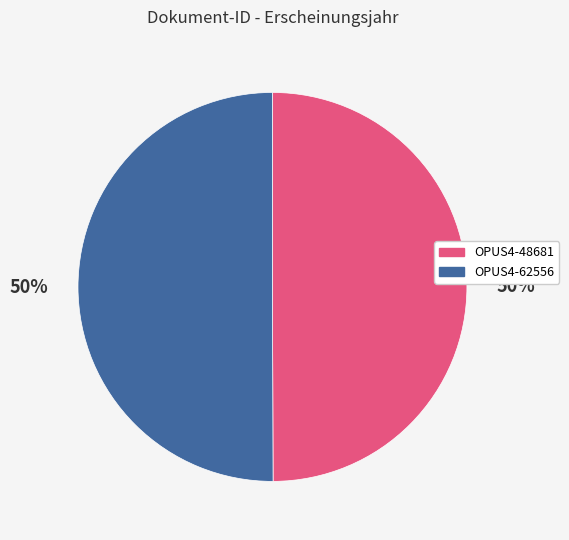

Combined, do OPUS4-62556 and OPUS4-48681 account for over 50%?

Yes